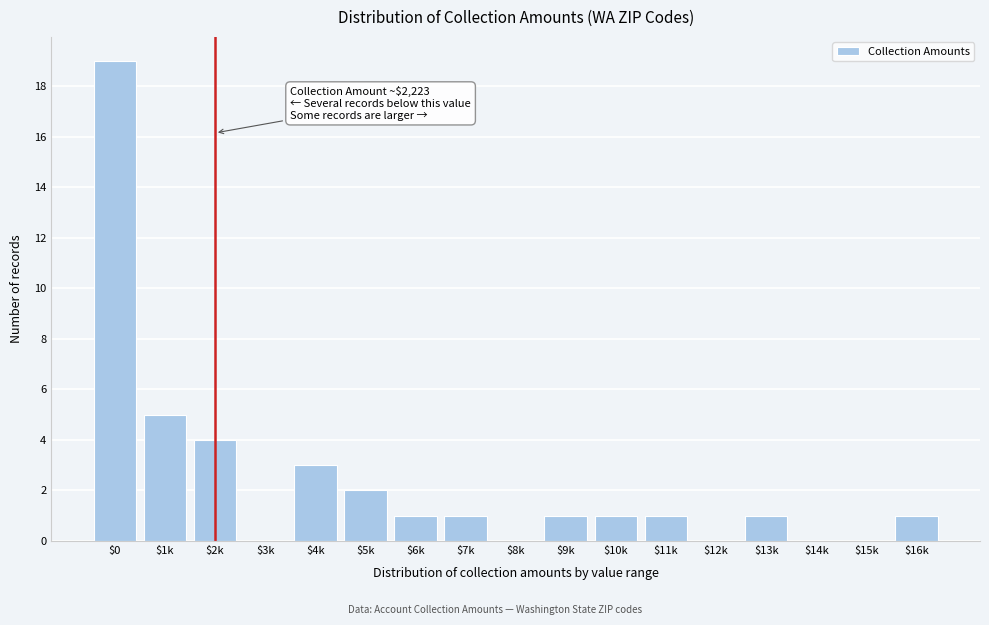

At which label is the value closest to 9?

$1k